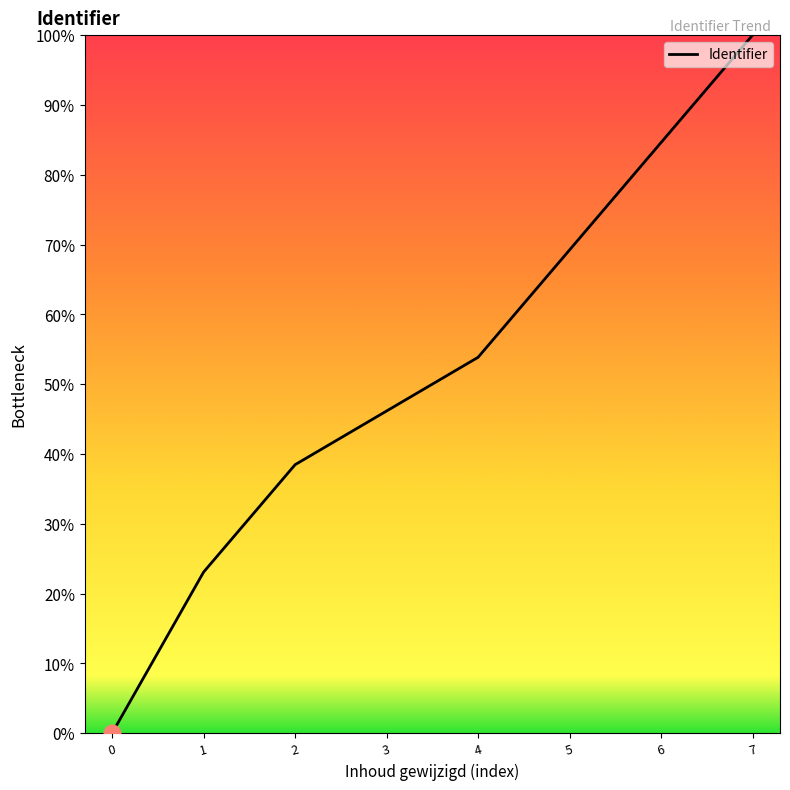

List the labels in order of value, largest first.

7, 6, 5, 4, 3, 2, 1, 0